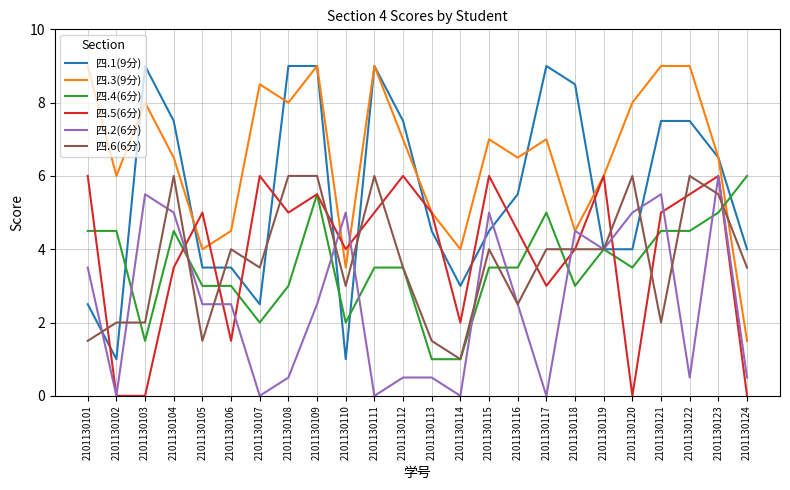

The value of 四.6(6分) at 2101130119 is 6.8. True or false?

False